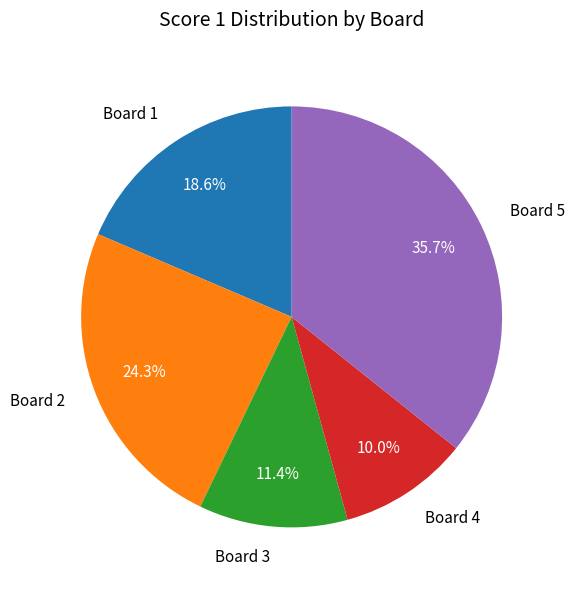

Between Board 4 and Board 5, which is larger?

Board 5